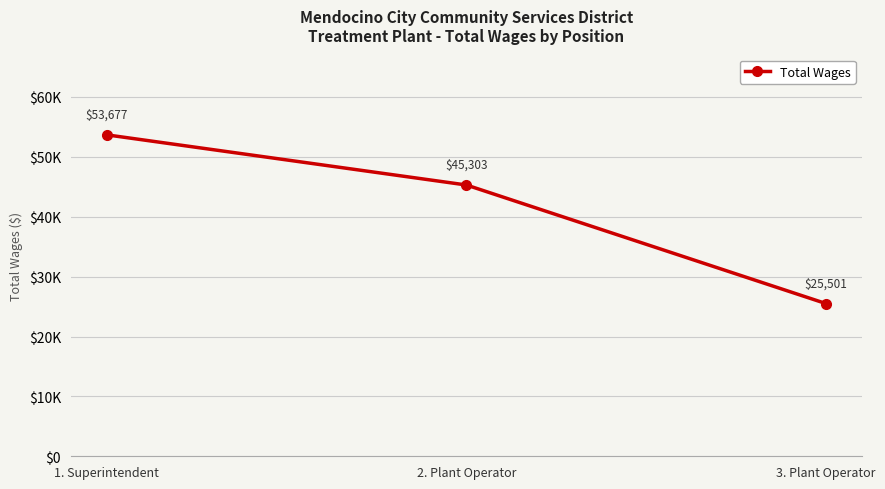

How many distinct data groups are displayed?

1